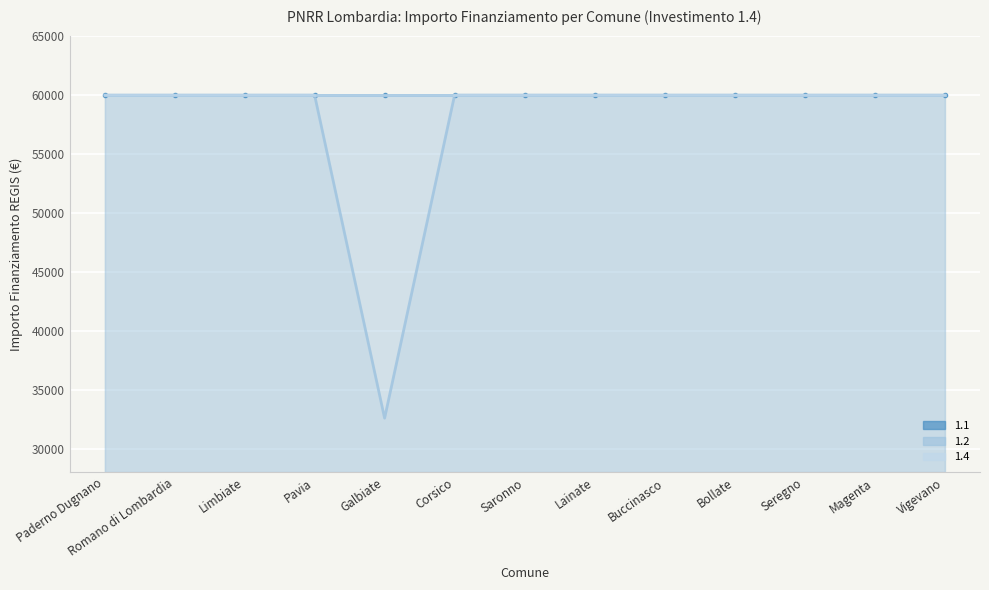

At which label is 1.4 closest to 59966?

Paderno Dugnano